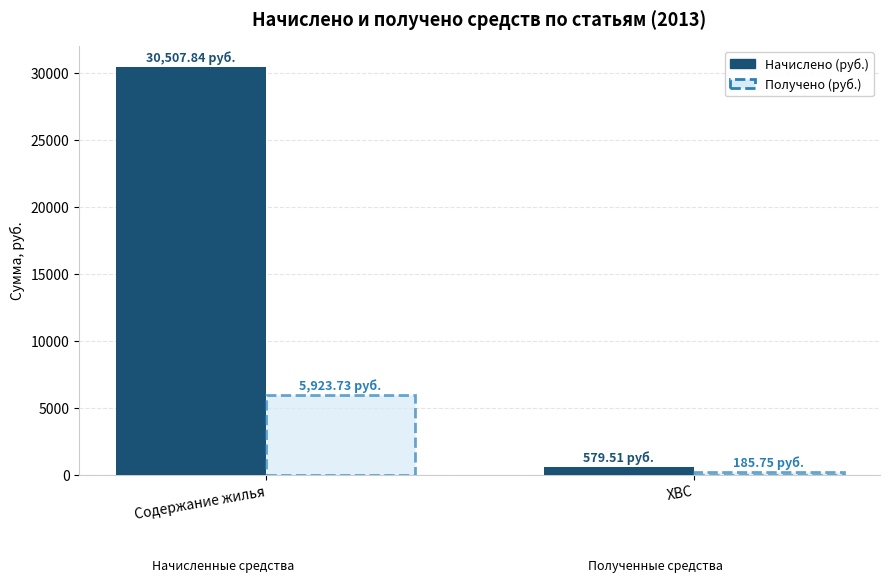

How many bars are there in total?

4